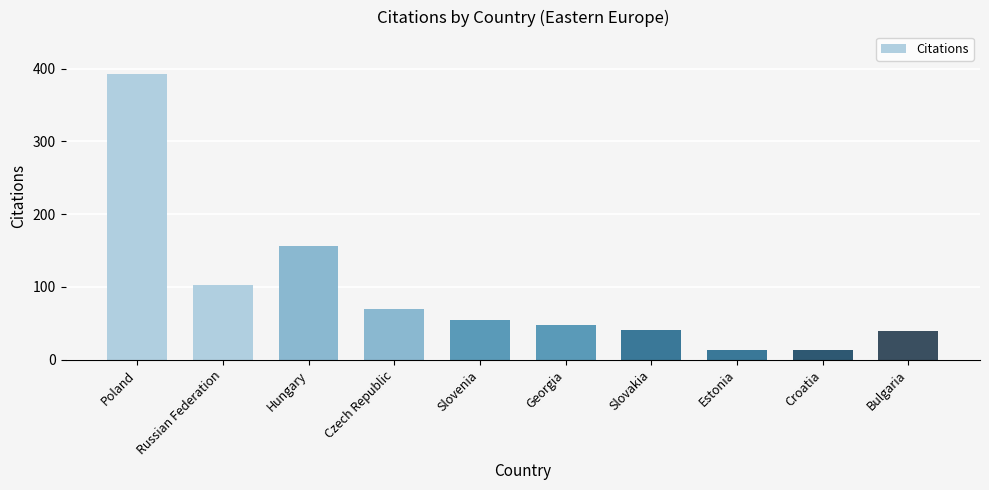

What is the difference between the maximum and minimum values?

379